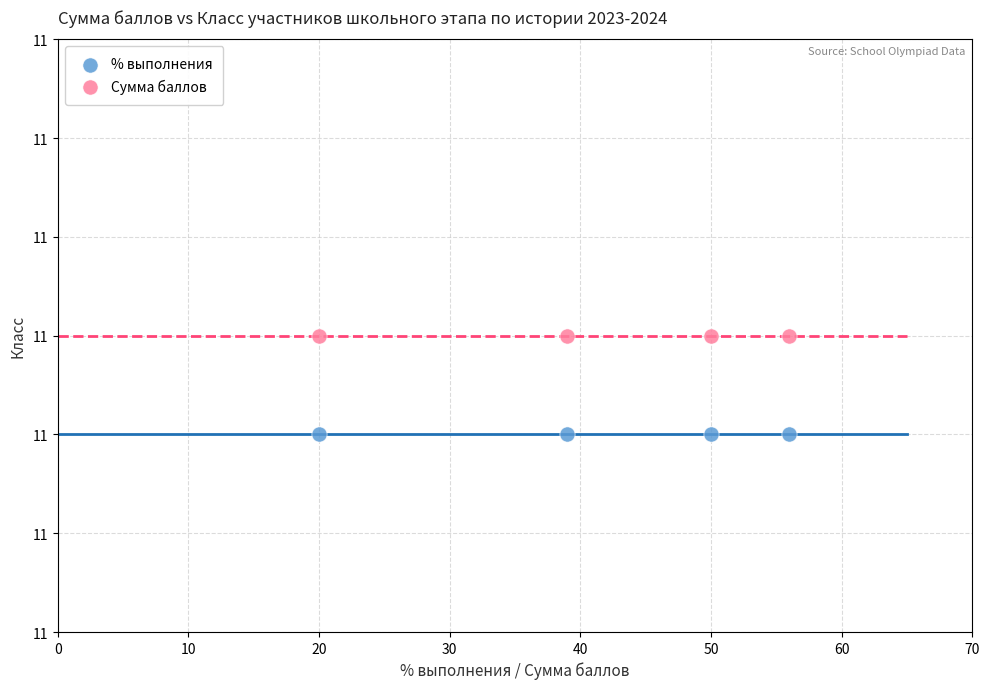

What are all the series names shown in the legend?

% выполнения, Сумма баллов